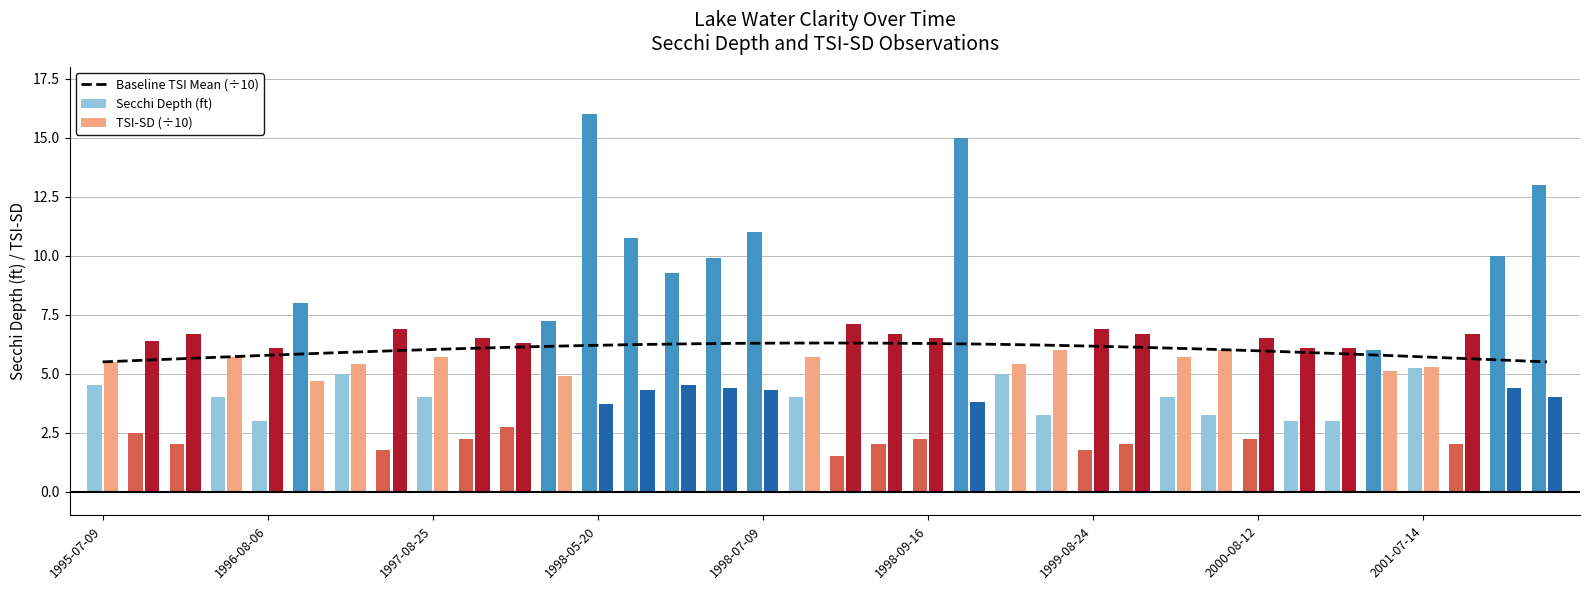

Reading right to left, extract all data points from this chart.

Secchi (ft): 2003-06-04=13.0	2002-05-27=10.0	2001-08-16=2.0	2001-07-14=5.2	2001-06-29=6.0	2000-09-13=3.0	2000-08-28=3.0	2000-08-12=2.2	2000-07-10=3.2	2000-06-26=4.0	1999-09-29=2.0	1999-08-24=1.8	1999-07-21=3.2	1999-06-20=5.0	1999-05-24=15.0	1998-09-16=2.2	1998-08-29=2.0	1998-08-11=1.5	1998-07-24=4.0	1998-07-09=11.0	1998-06-23=9.9	1998-06-22=9.2	1998-06-07=10.8	1998-05-20=16.0	1997-10-03=7.2	1997-09-21=2.8	1997-09-05=2.2	1997-08-25=4.0	1997-08-03=1.8	1997-07-07=5.0	1997-06-25=8.0	1996-08-06=3.0	1996-07-14=4.0	1995-08-22=2.0	1995-07-26=2.5	1995-07-09=4.5
Tsi Sd: 2003-06-04=4.0	2002-05-27=4.4	2001-08-16=6.7	2001-07-14=5.3	2001-06-29=5.1	2000-09-13=6.1	2000-08-28=6.1	2000-08-12=6.5	2000-07-10=6.0	2000-06-26=5.7	1999-09-29=6.7	1999-08-24=6.9	1999-07-21=6.0	1999-06-20=5.4	1999-05-24=3.8	1998-09-16=6.5	1998-08-29=6.7	1998-08-11=7.1	1998-07-24=5.7	1998-07-09=4.3	1998-06-23=4.4	1998-06-22=4.5	1998-06-07=4.3	1998-05-20=3.7	1997-10-03=4.9	1997-09-21=6.3	1997-09-05=6.5	1997-08-25=5.7	1997-08-03=6.9	1997-07-07=5.4	1997-06-25=4.7	1996-08-06=6.1	1996-07-14=5.7	1995-08-22=6.7	1995-07-26=6.4	1995-07-09=5.5